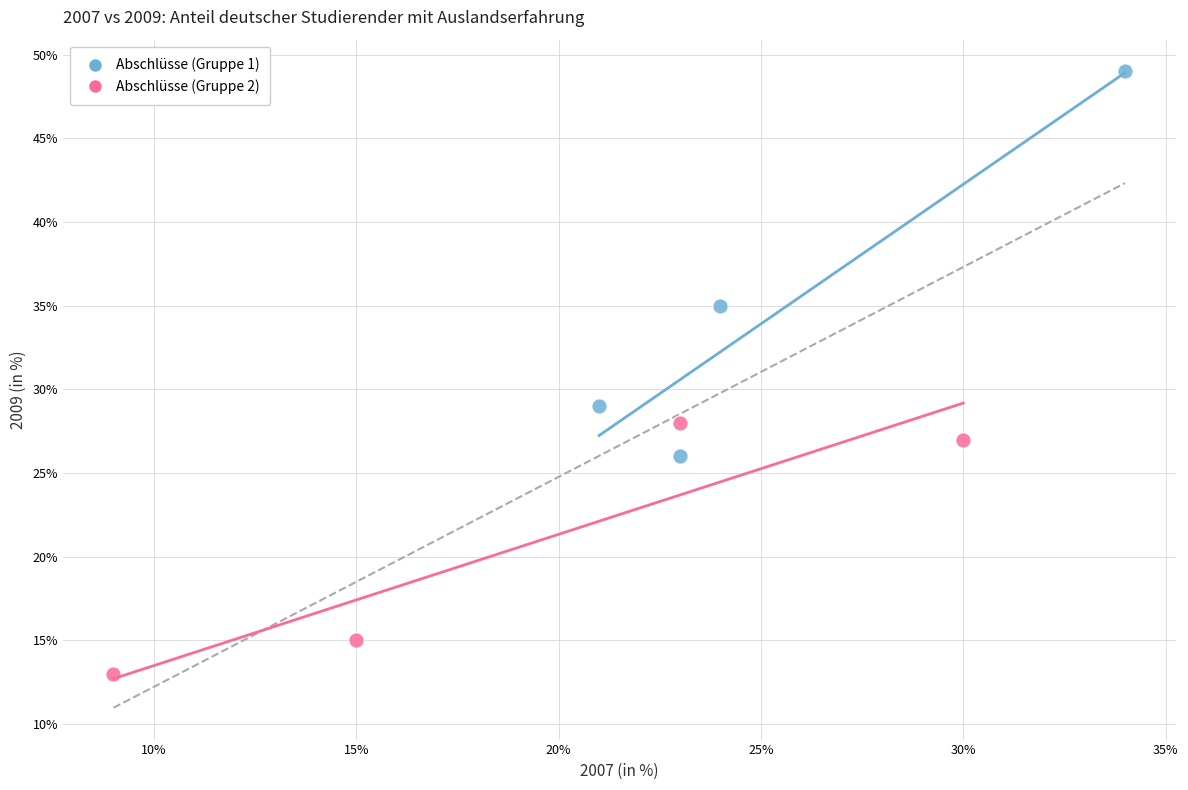

Which series reaches the maximum Y coordinate?

Abschlüsse (Gruppe 1)